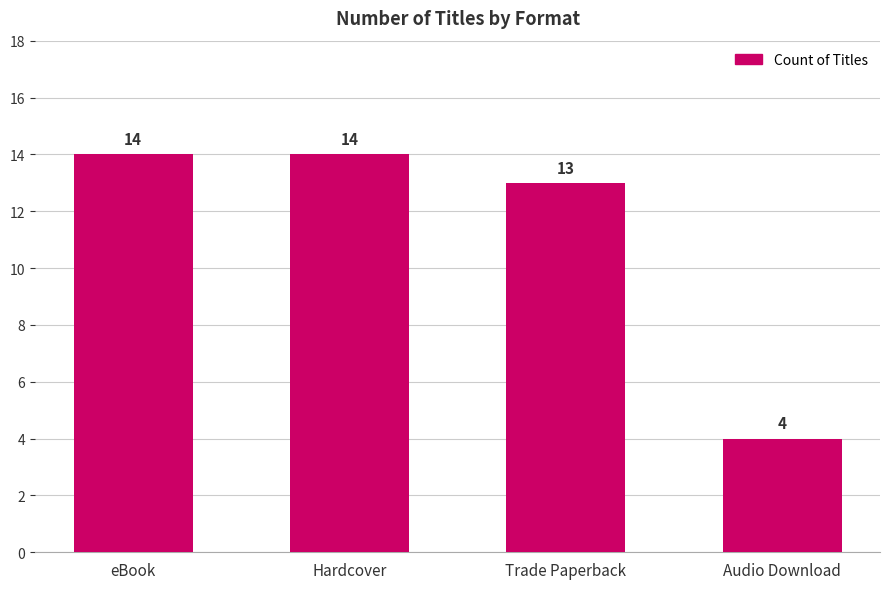

How many distinct data groups are displayed?

1